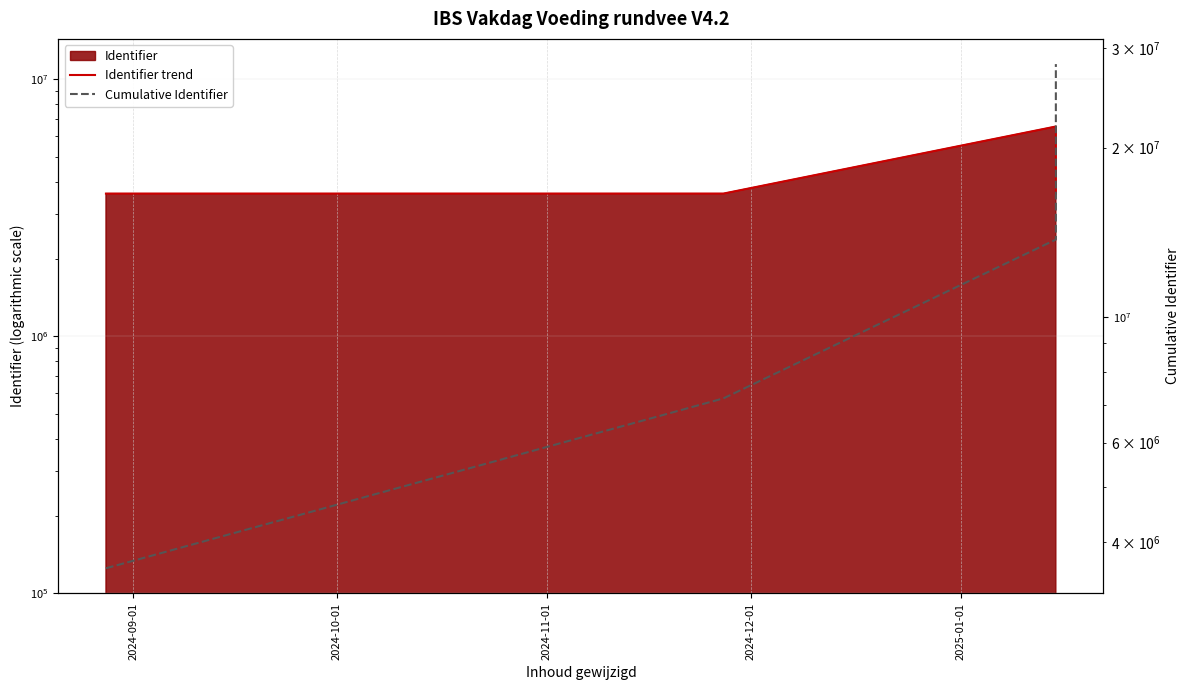

List the series in order of their overall mean, lowest first.

Identifier trend, Cumulative Identifier